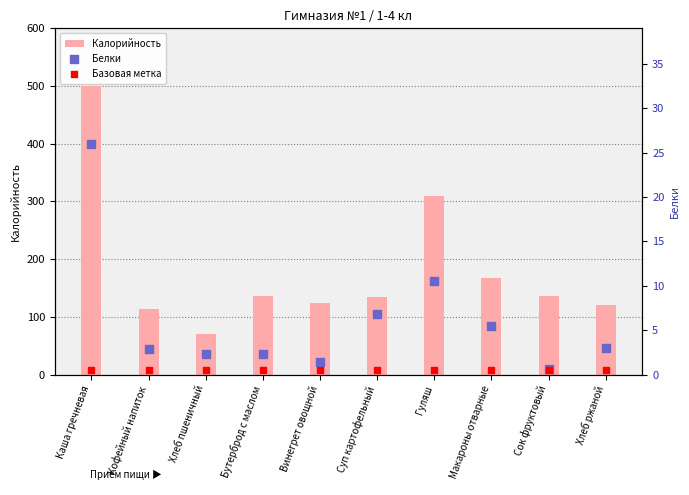

Is the value of Калорийность at Бутерброд с маслом greater than the value of Базовая метка at Хлеб пшеничный?

Yes